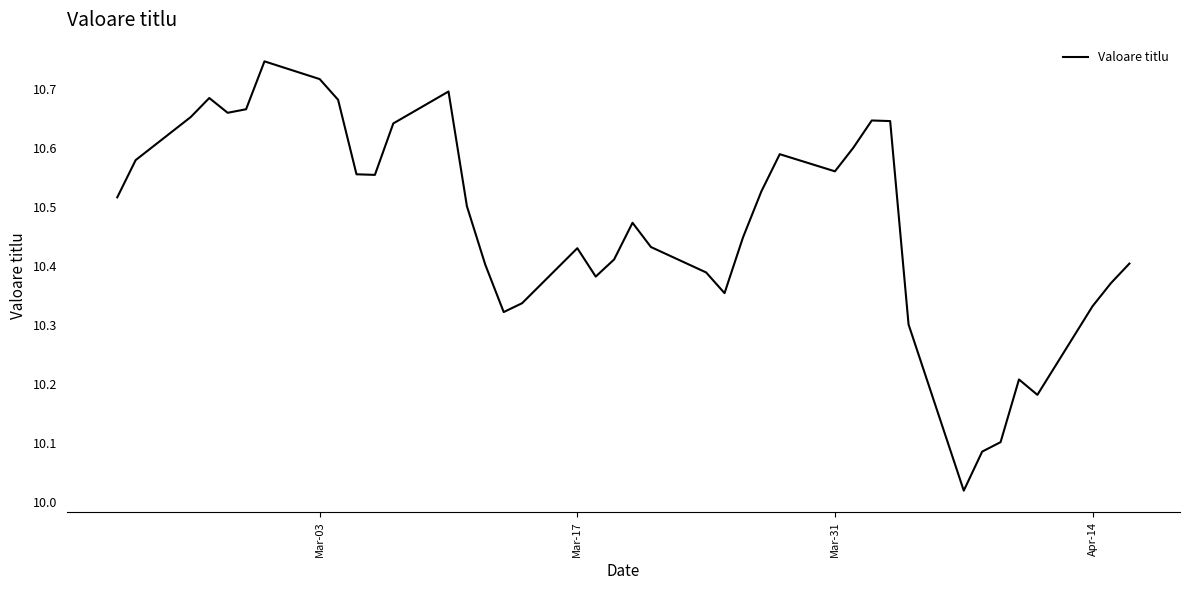

What is the difference between the maximum and minimum values?

0.7